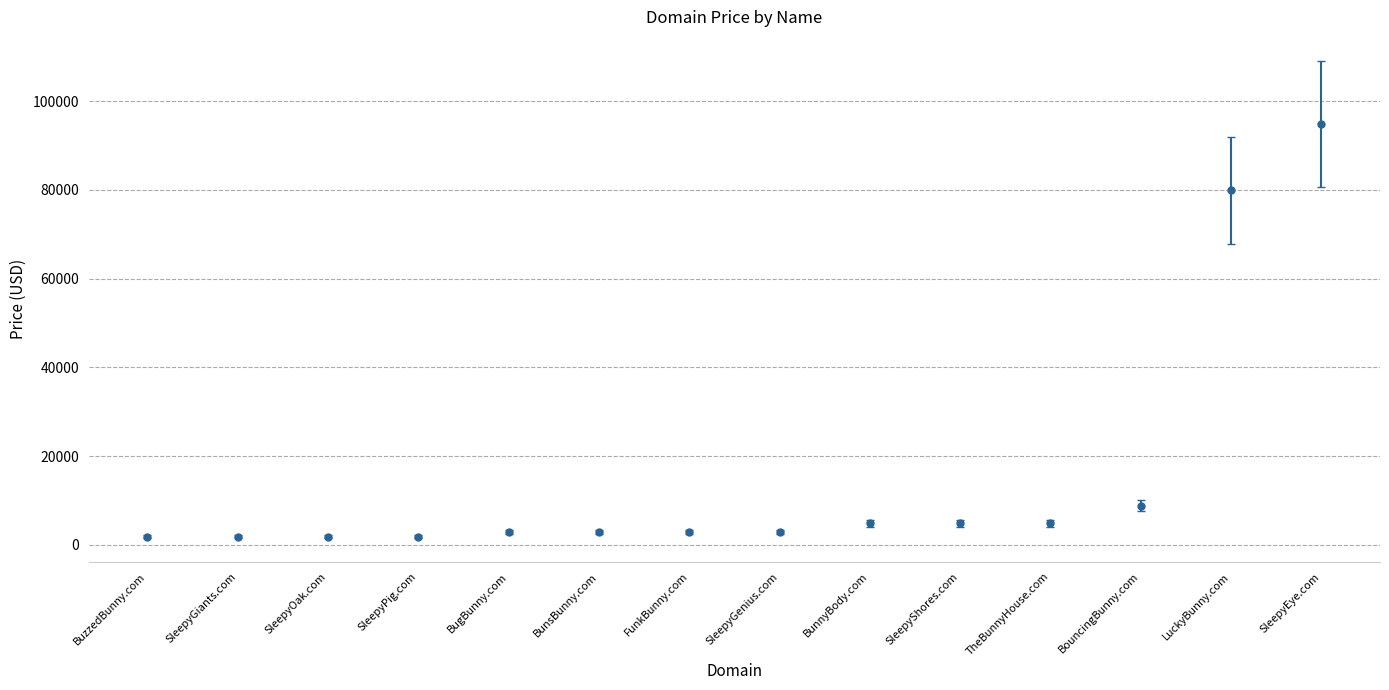

The chart shows a value of 1888 at SleepyPig.com. True or false?

True